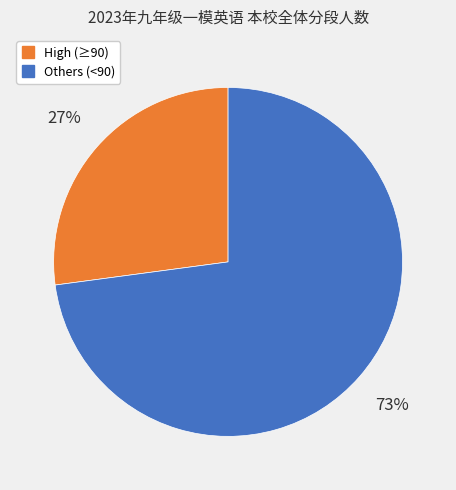

To the nearest percent, what is the difference between the largest and smallest slice percentages?

46%